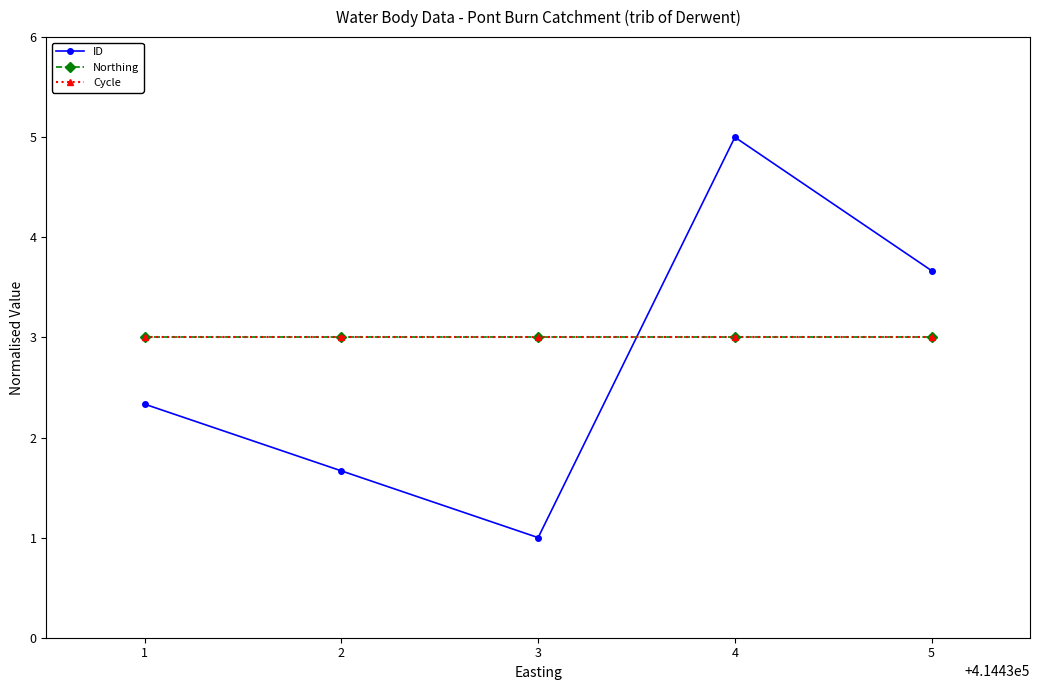

The Northing series shows 5.0 at 4. True or false?

False